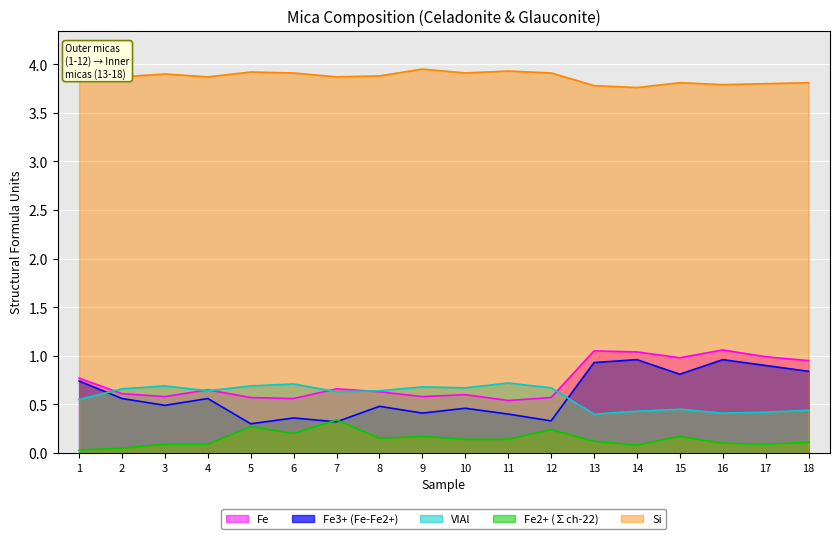

At which category does the chart reach its peak across all series?

9